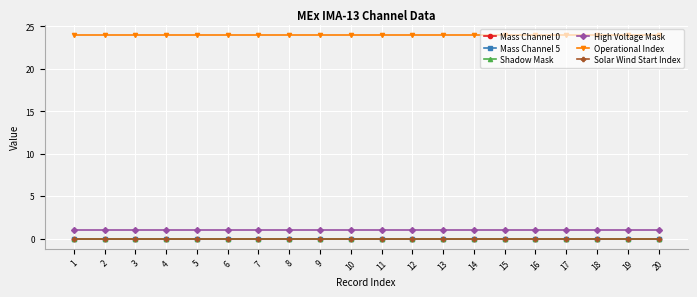

Does the chart have visible grid lines?

Yes